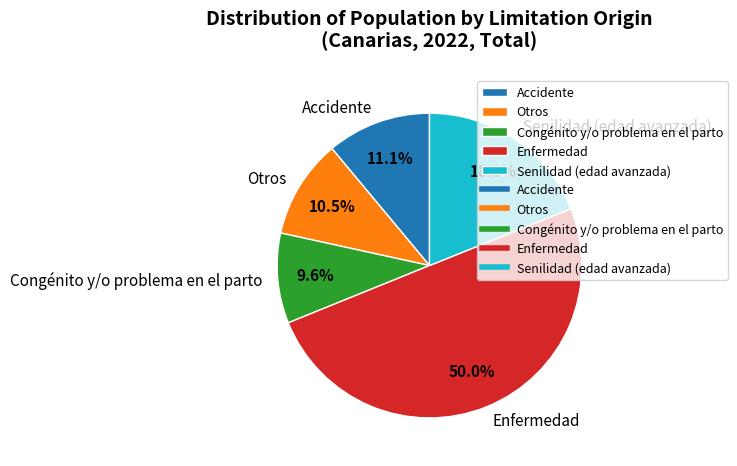

Count the number of slices in the pie.

5